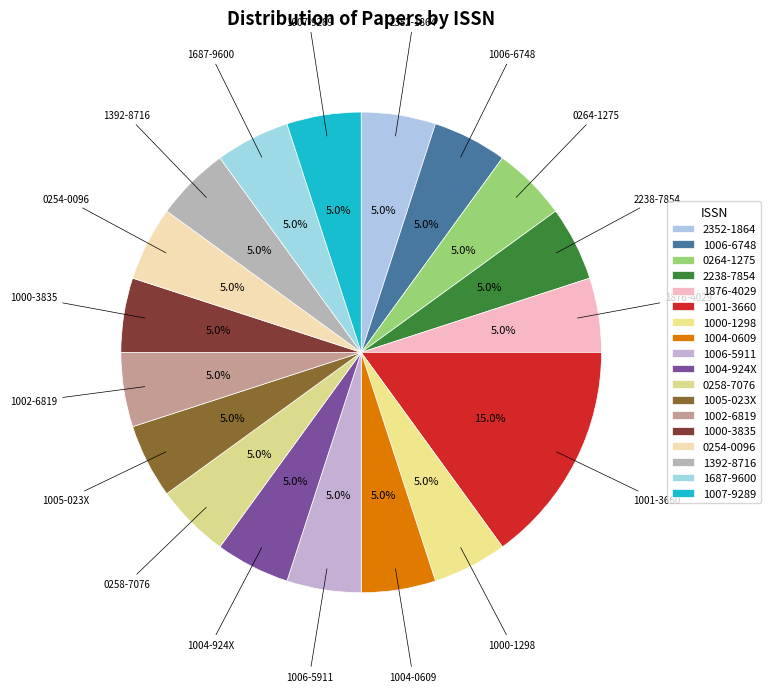

To the nearest percent, what is the average slice percentage?

6%